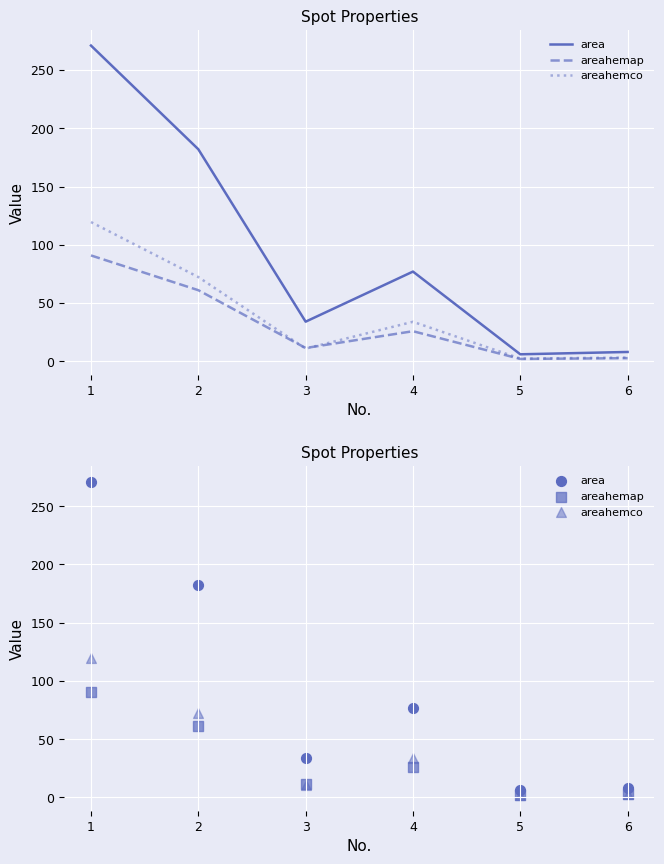

Is the value of area at 5 greater than the value of areahemap at 5?

Yes